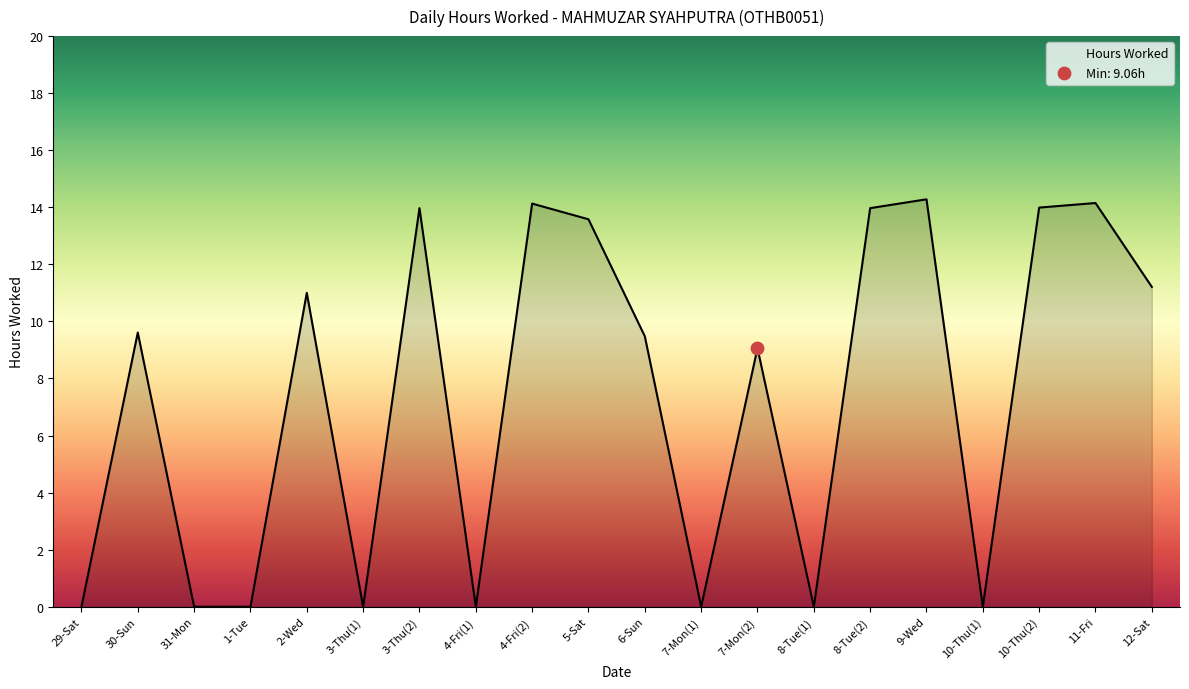

Which has a higher value, 30-Sun or 7-Mon(2)?

30-Sun